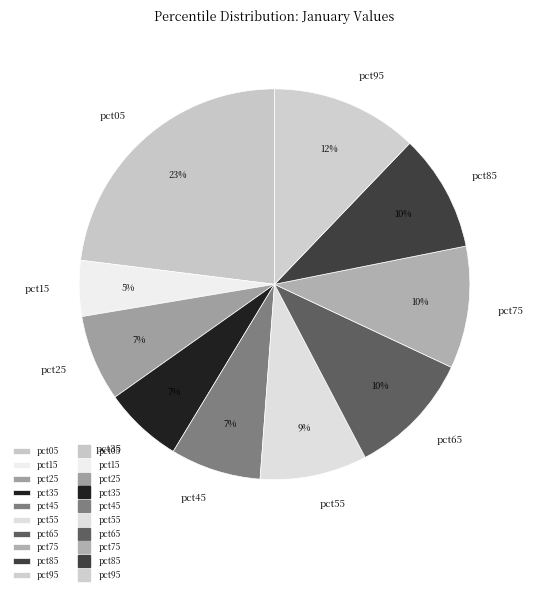

Does pct05 represent more than half of the total?

No